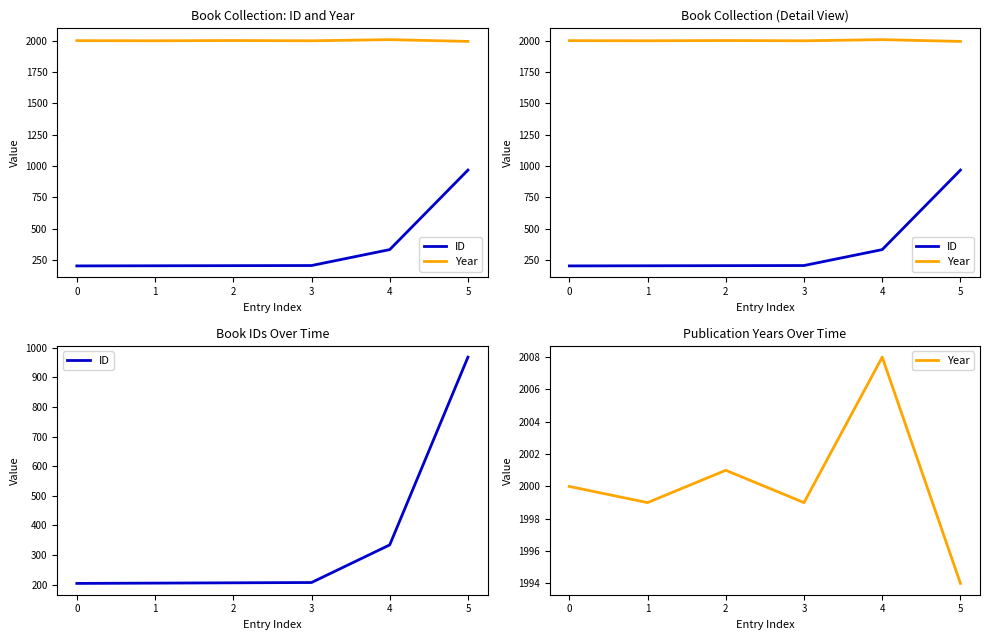

Is this an area chart (filled region under the line)?

No